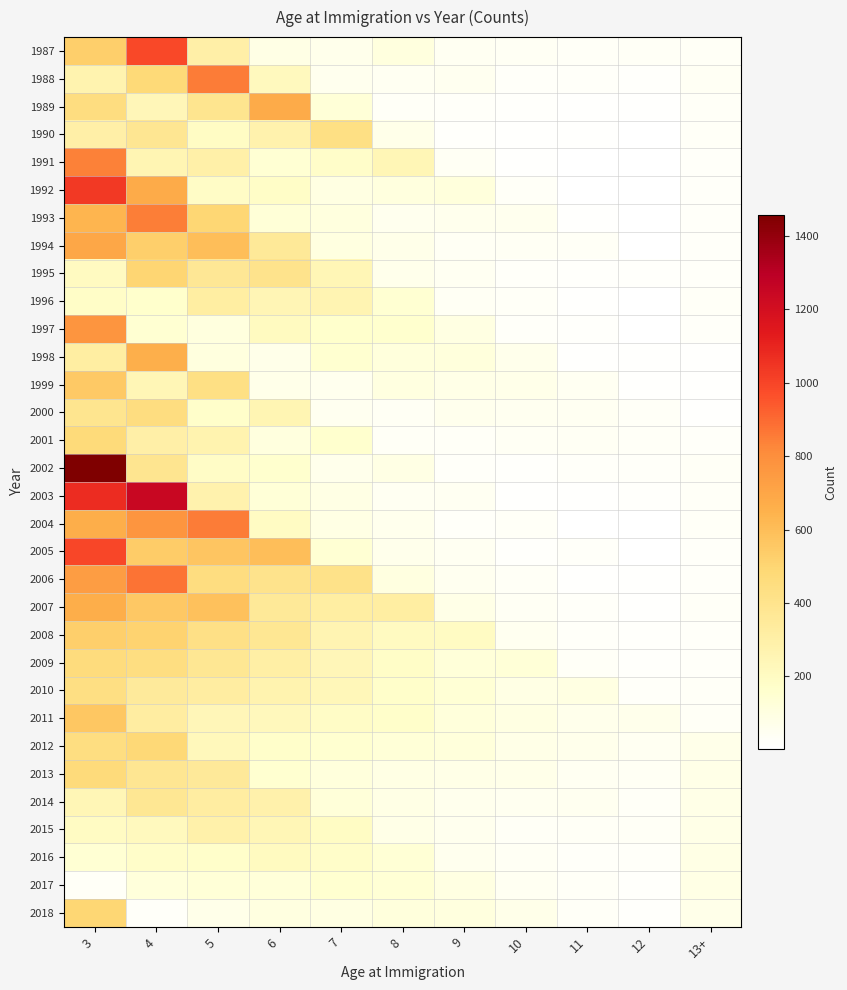

Between 3 and 10, which is larger?

3